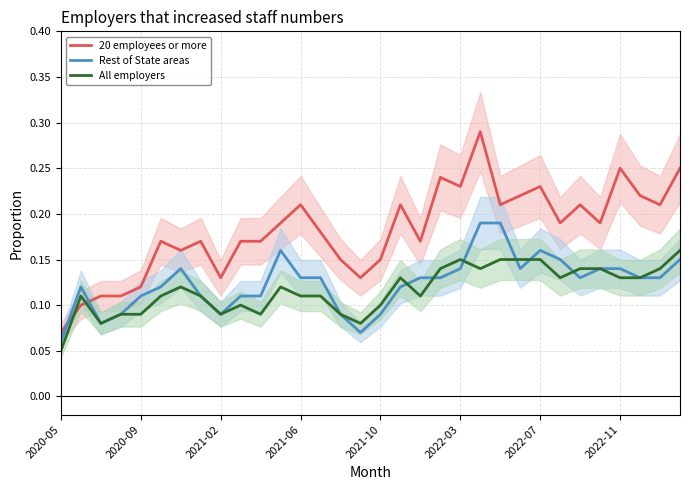

The Rest of State areas series shows 0.0 at 2020-09. True or false?

False